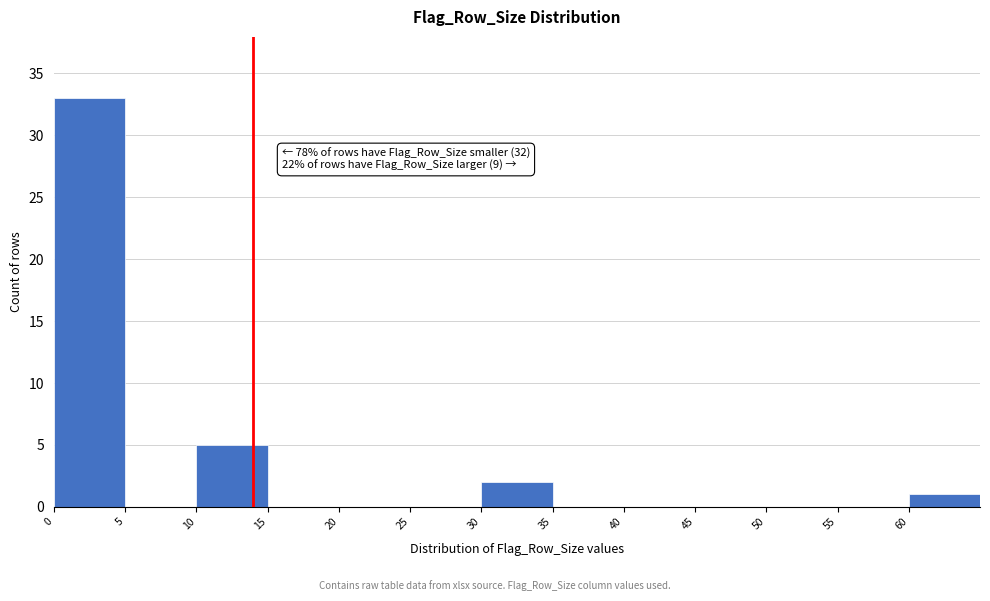

Over which range of the x-axis is the bar tallest?

0 to 5